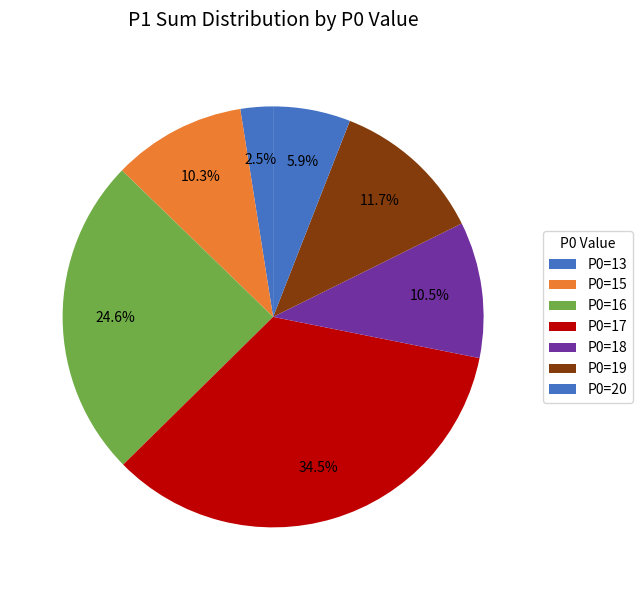

Count the number of slices in the pie.

7